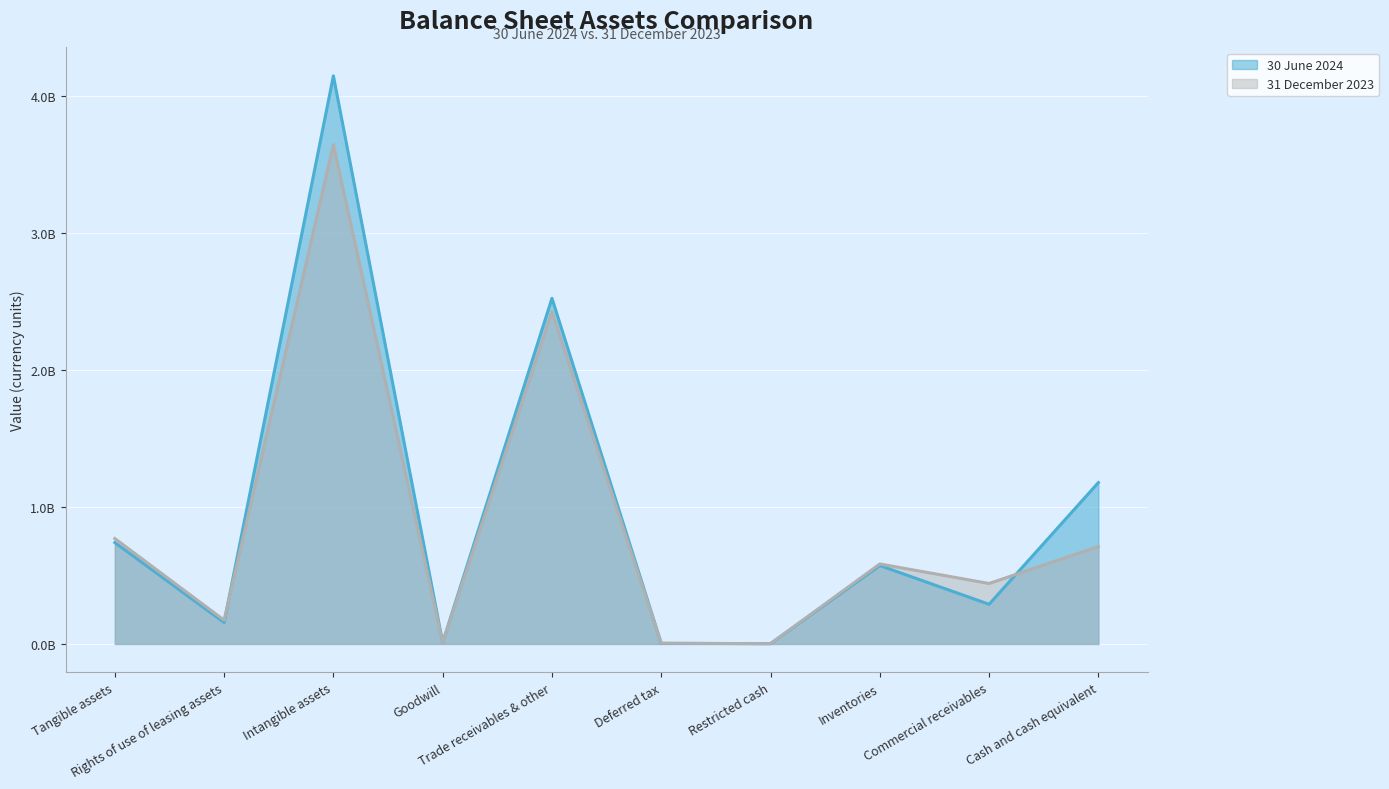

Which category has the highest value across all series?

Intangible assets